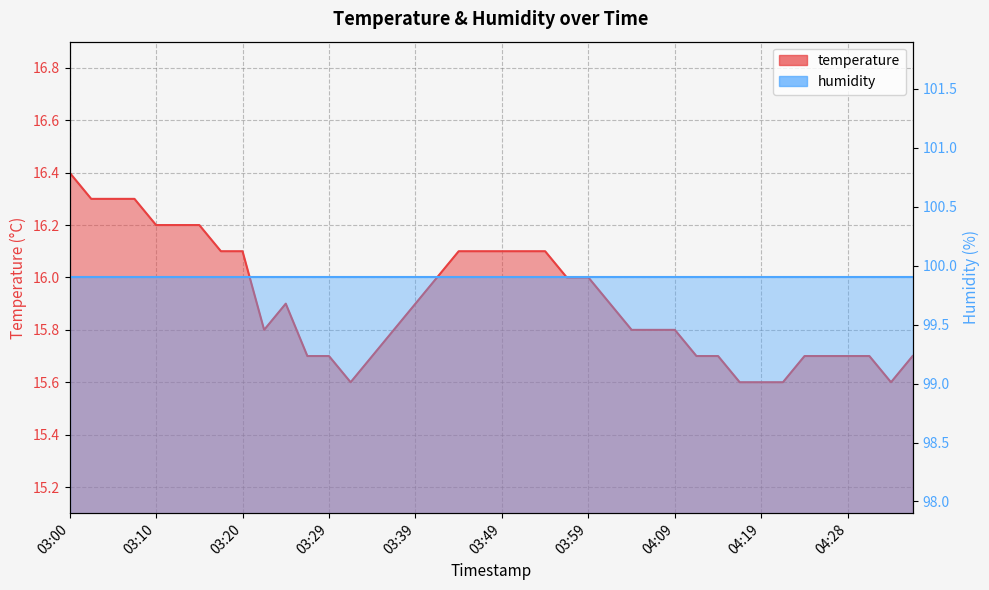

What is the smallest value displayed?

15.6